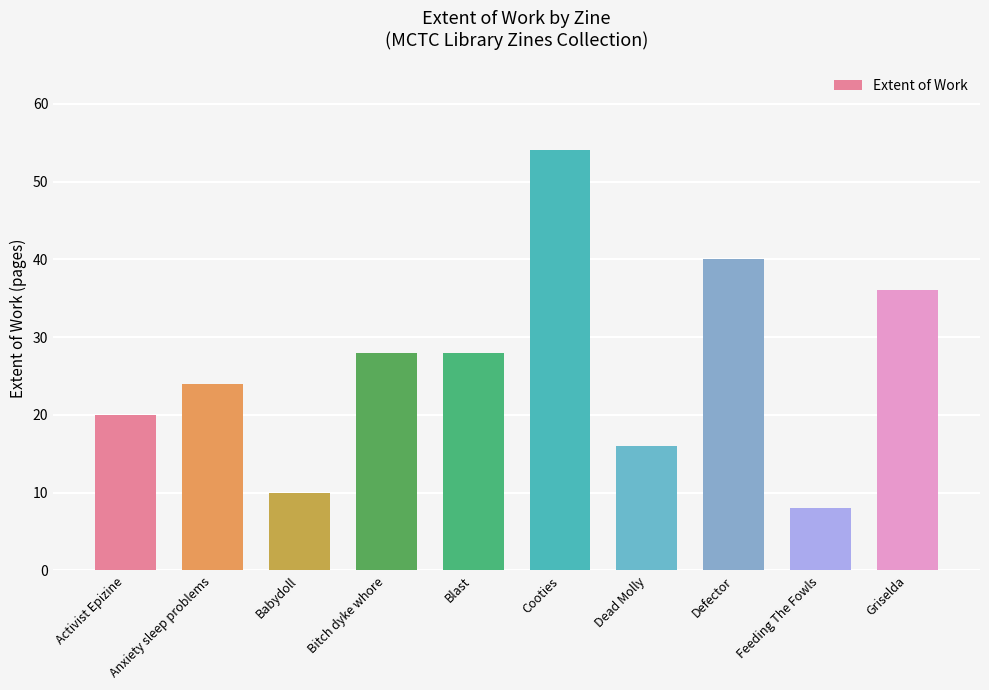

Is it true that the value at Activist Epizine is 20?

True